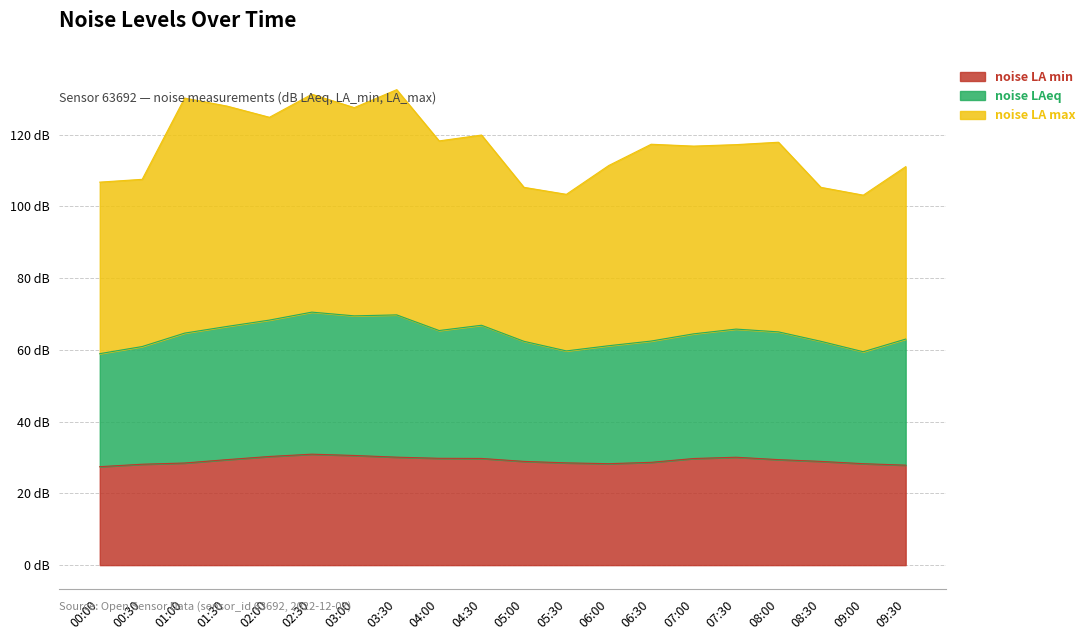

How many values in the noise_LA_min series exceed 29?

10